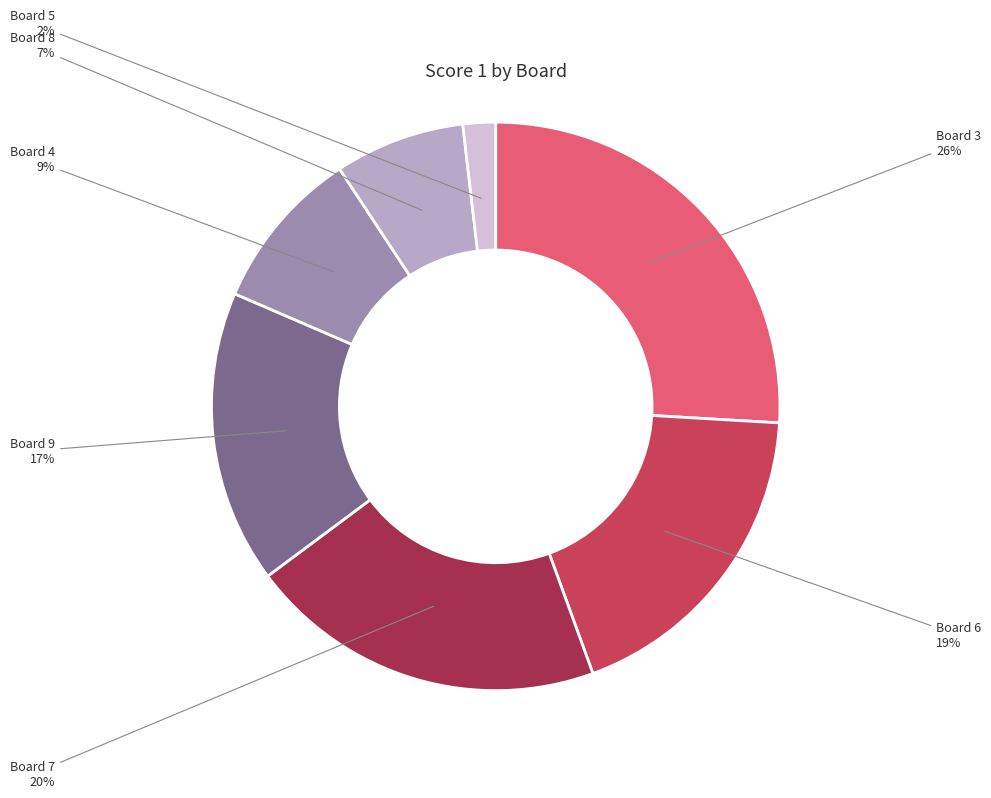

Is there a majority slice in this chart?

No